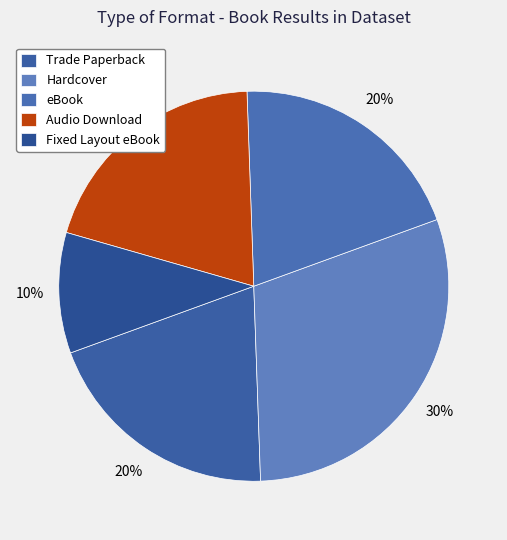

What is the change in value from eBook to Fixed Layout eBook?

-1